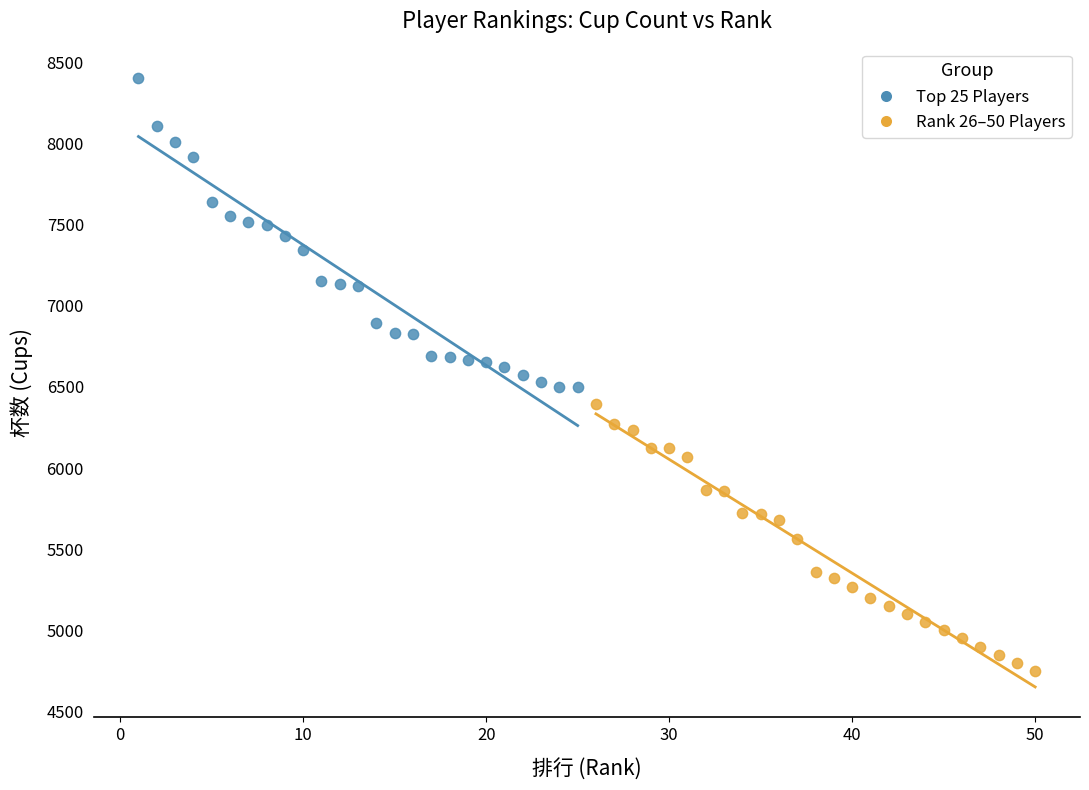

Which series has the widest spread of Y values?

Top 25 Players